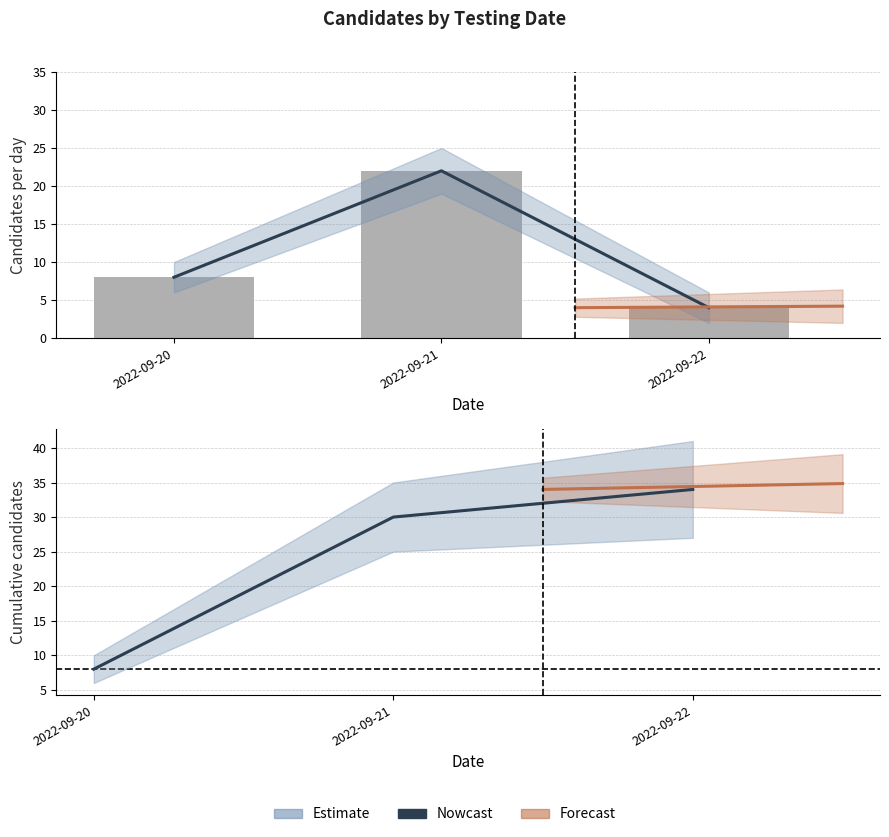

Reading left to right, transcribe all the data shown in this chart.

Nowcast: 2022-09-20=8	2022-09-21=30	2022-09-22=34
Candidates per day: 2022-09-20=8	2022-09-21=22	2022-09-22=4